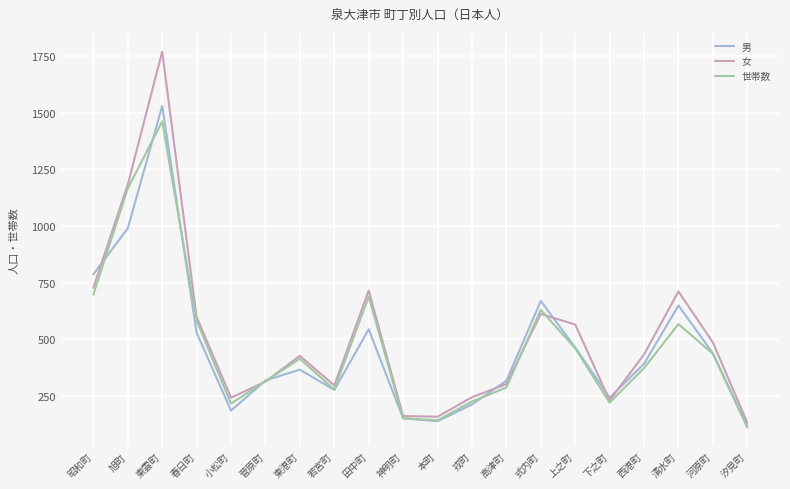

Which series has the largest range (max minus min)?

女